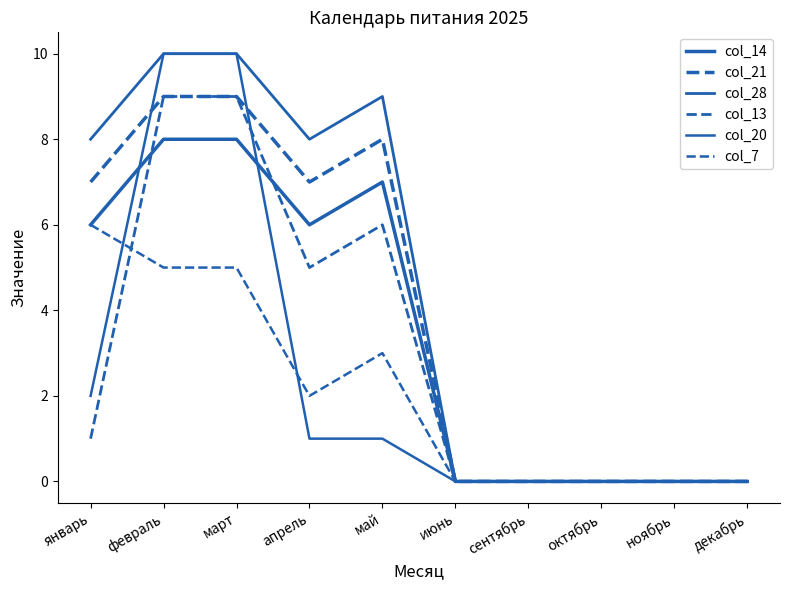

How many lines are shown in the chart?

6